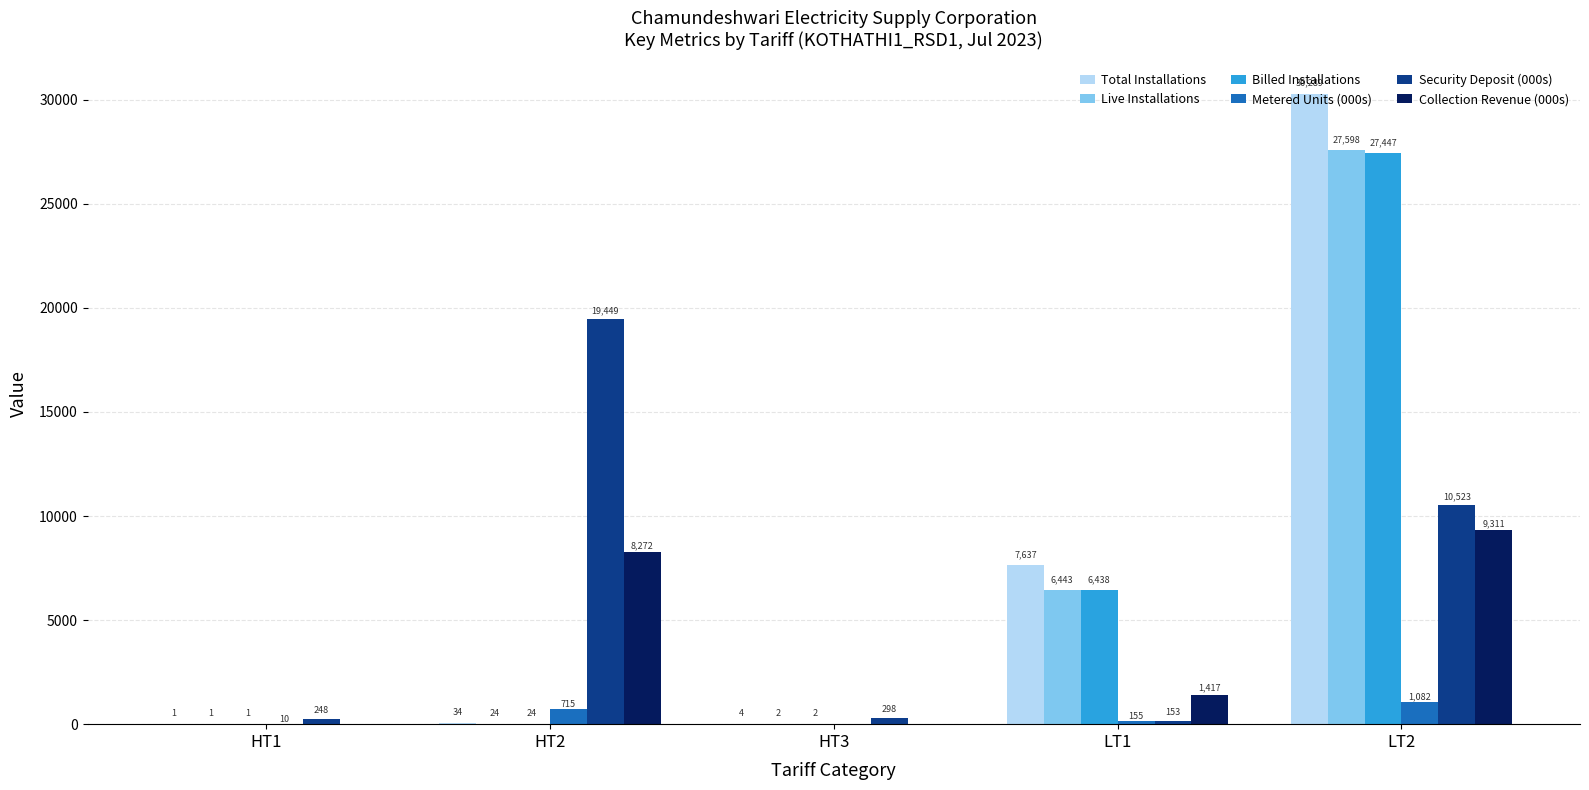

Does the chart contain stacked bars?

No